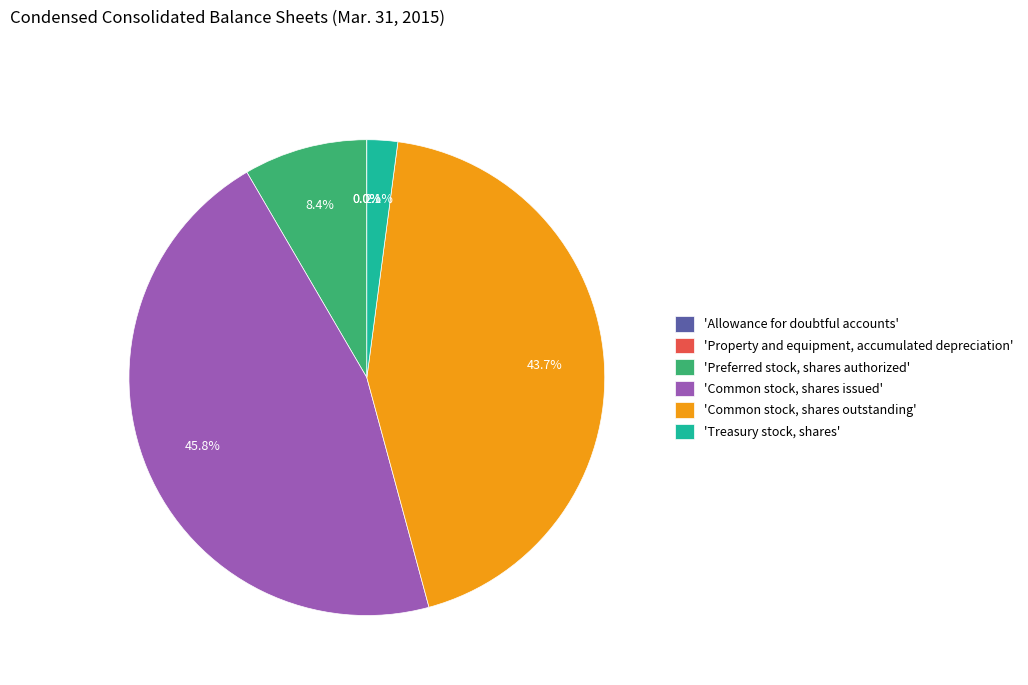

What is the largest slice in the pie chart?

'Common stock, shares issued'